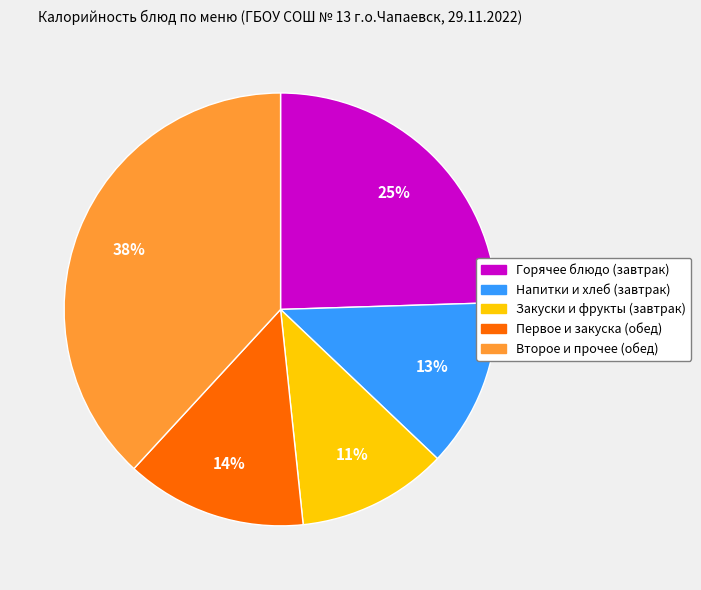

What is the largest slice in the pie chart?

Второе и прочее (обед)